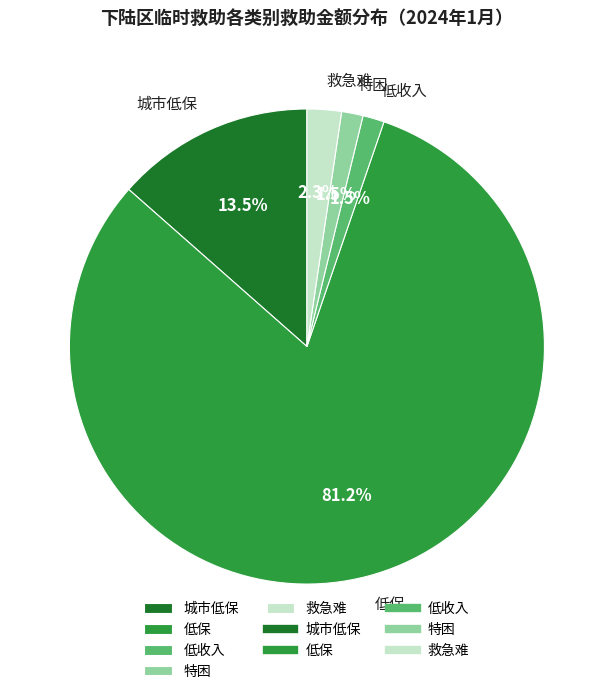

Which slice is the largest?

低保